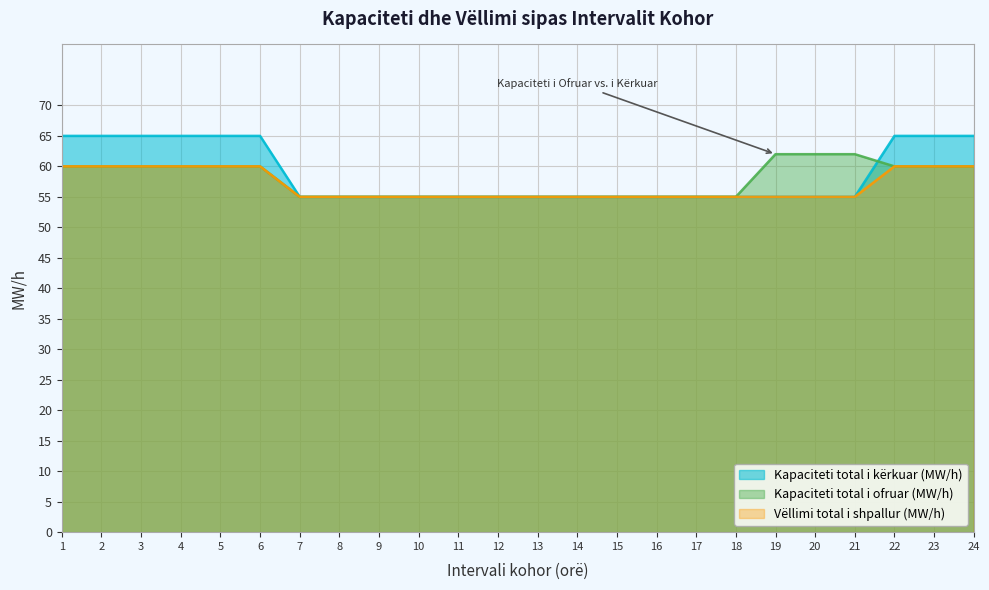

What is the spread (max minus min) of values at 21?

7